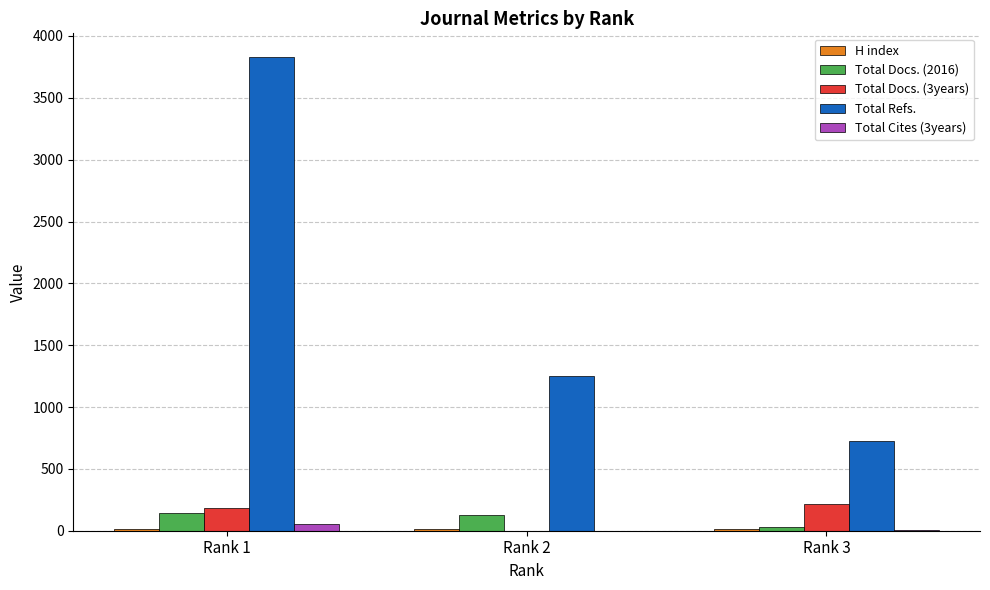

The value of Total Refs. at Rank 2 is 1881. True or false?

False